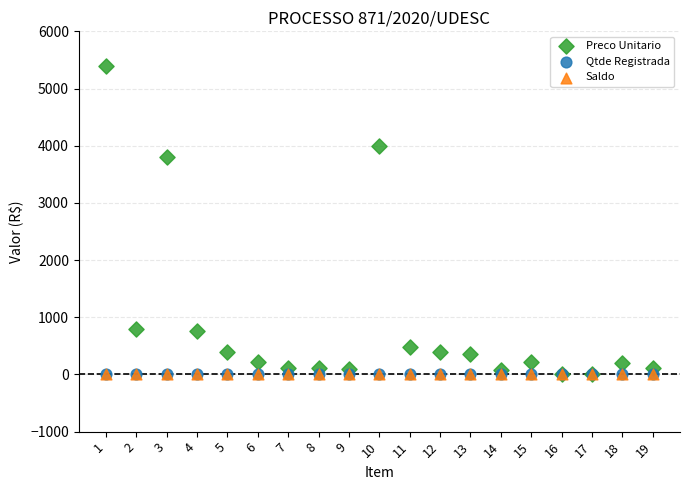

What are all the series names shown in the legend?

Preco Unitario, Qtde Registrada, Saldo